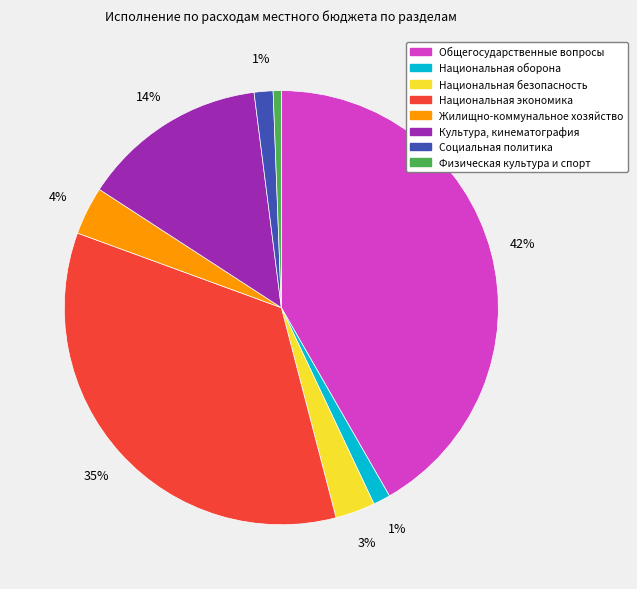

To the nearest percent, what is the average slice percentage?

12%